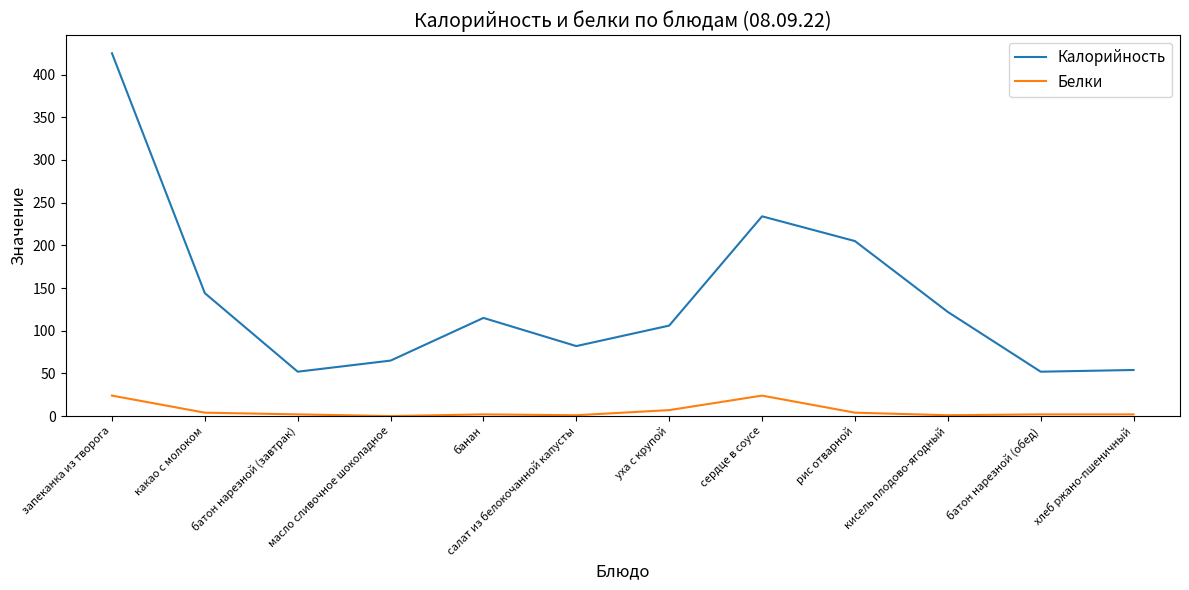

Where does the Калорийность series first go above 115?

запеканка из творога